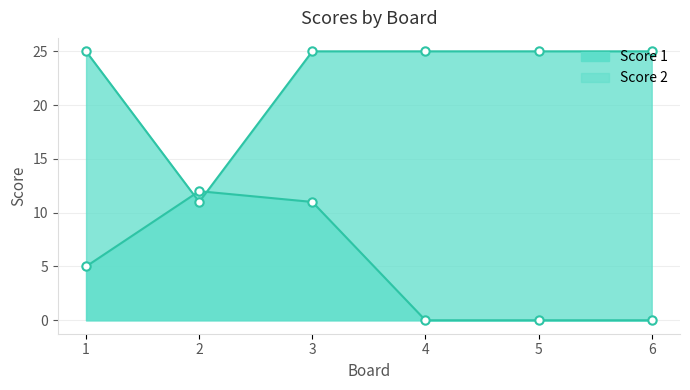

Where do Score 2 and Score 1 first cross each other?

1 and 2